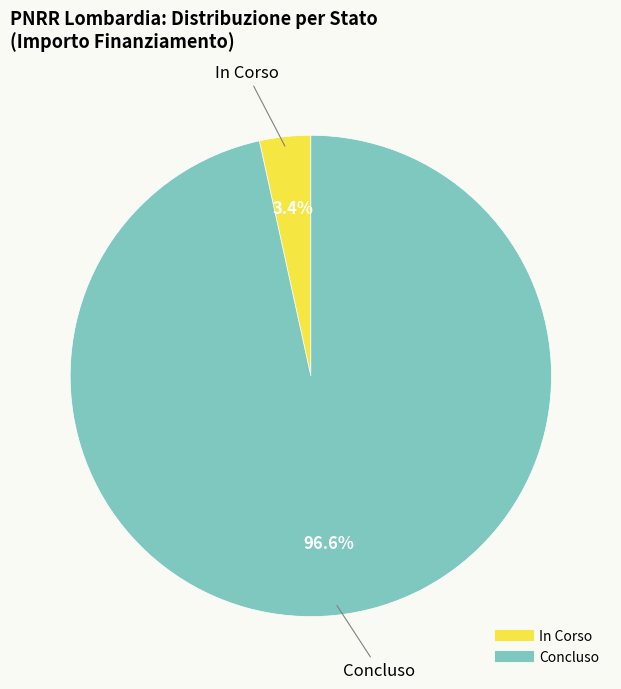

What percentage do In Corso and Concluso together represent?

100.0%